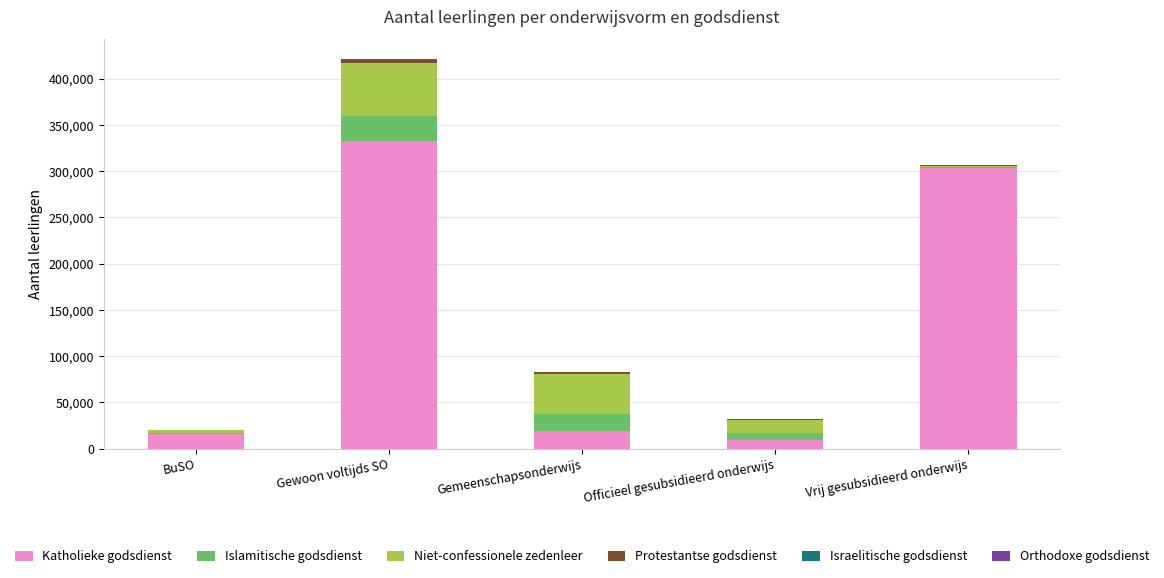

At which category is the sum across all series the highest?

Gewoon voltijds SO